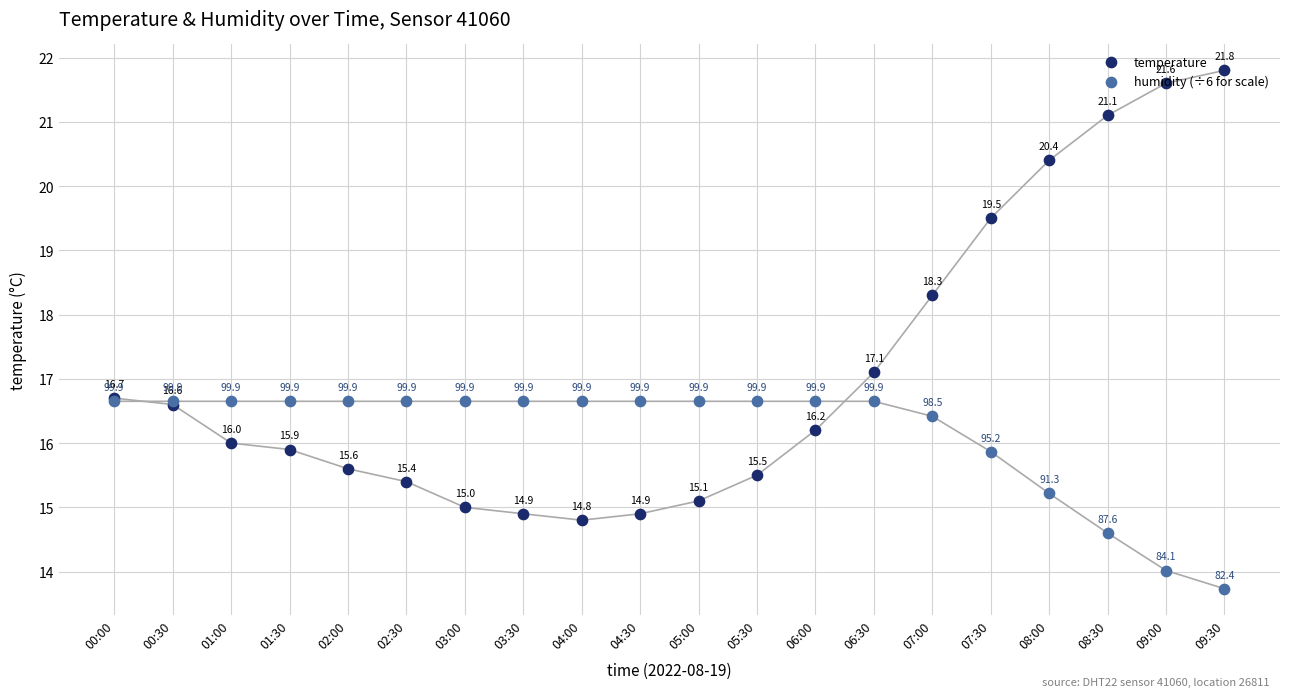

At which category is the sum across all series the highest?

08:30